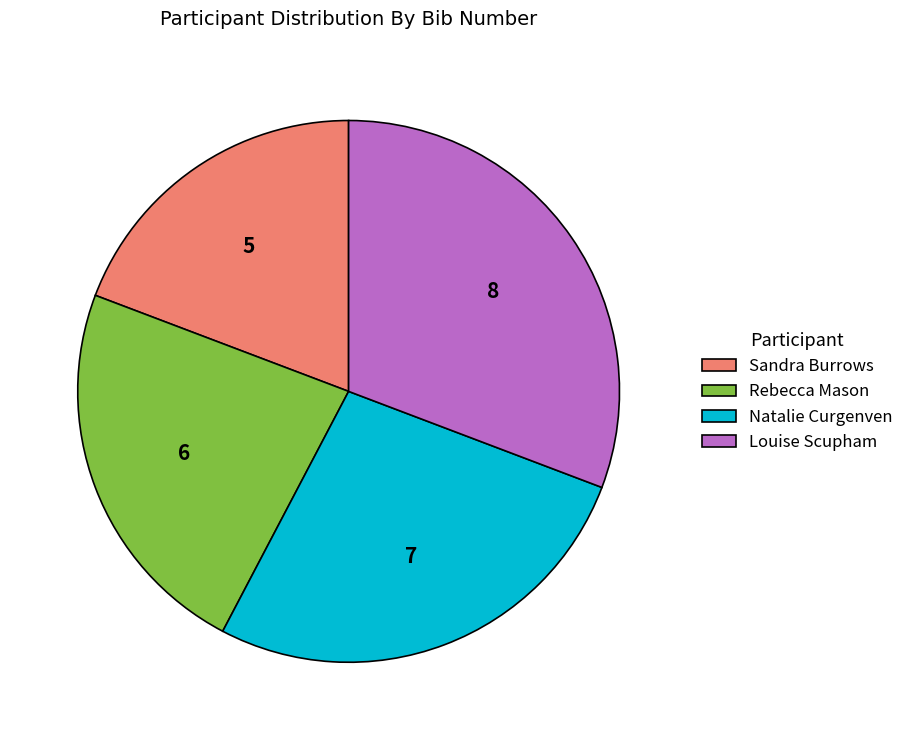

The Louise Scupham slice represents 19% of the pie. True or false?

False